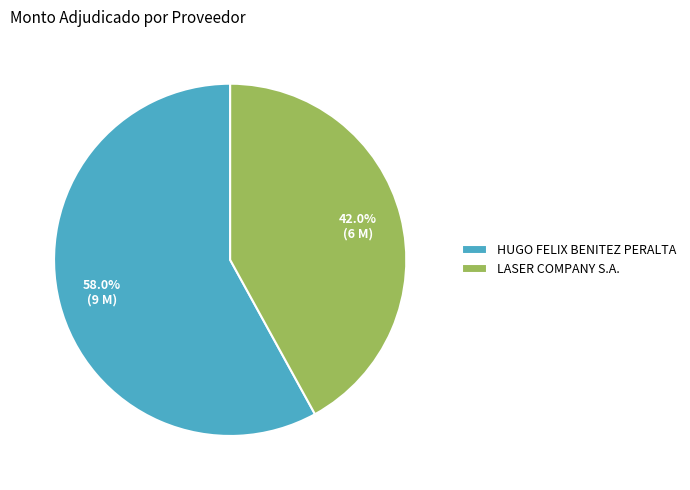

Which category has the smallest portion of the pie?

LASER COMPANY S.A.